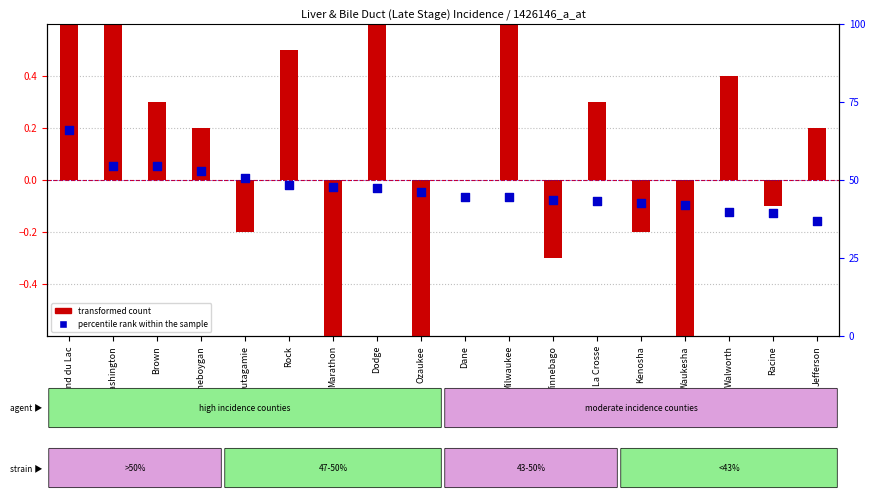

What is the total value across all series at Milwaukee?

45.4